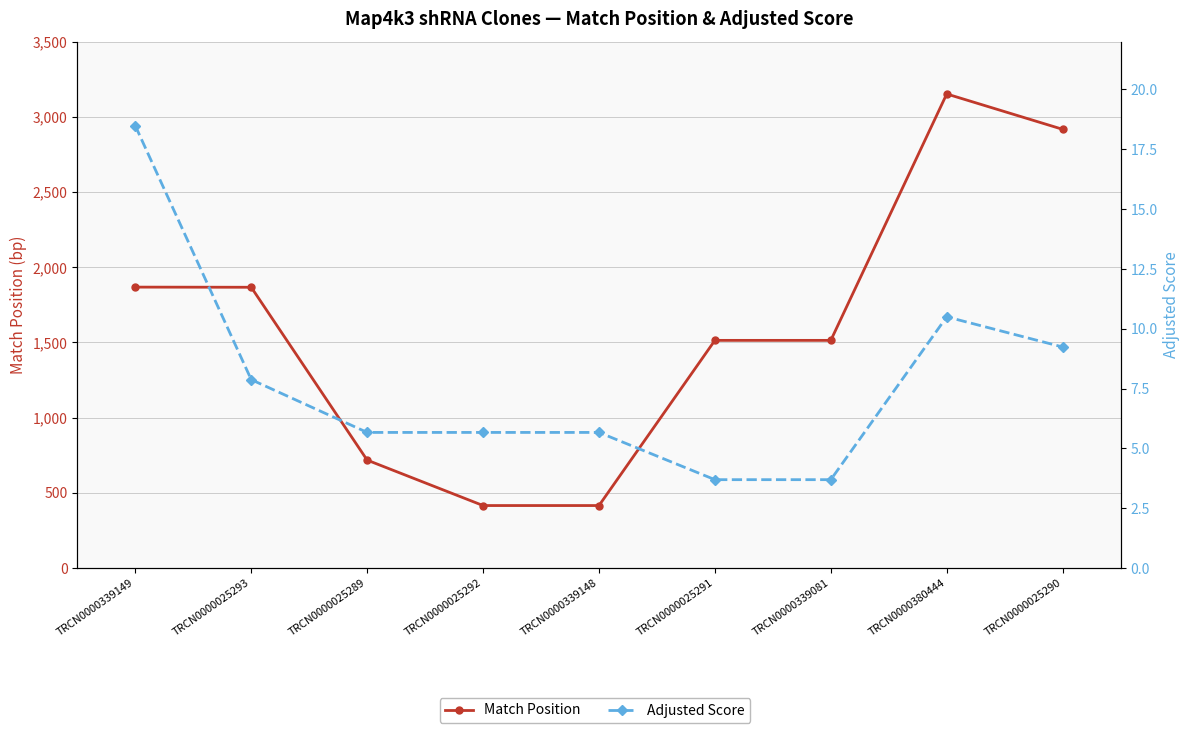

Where is Match Position nearest to the value 1784?

TRCN0000025293